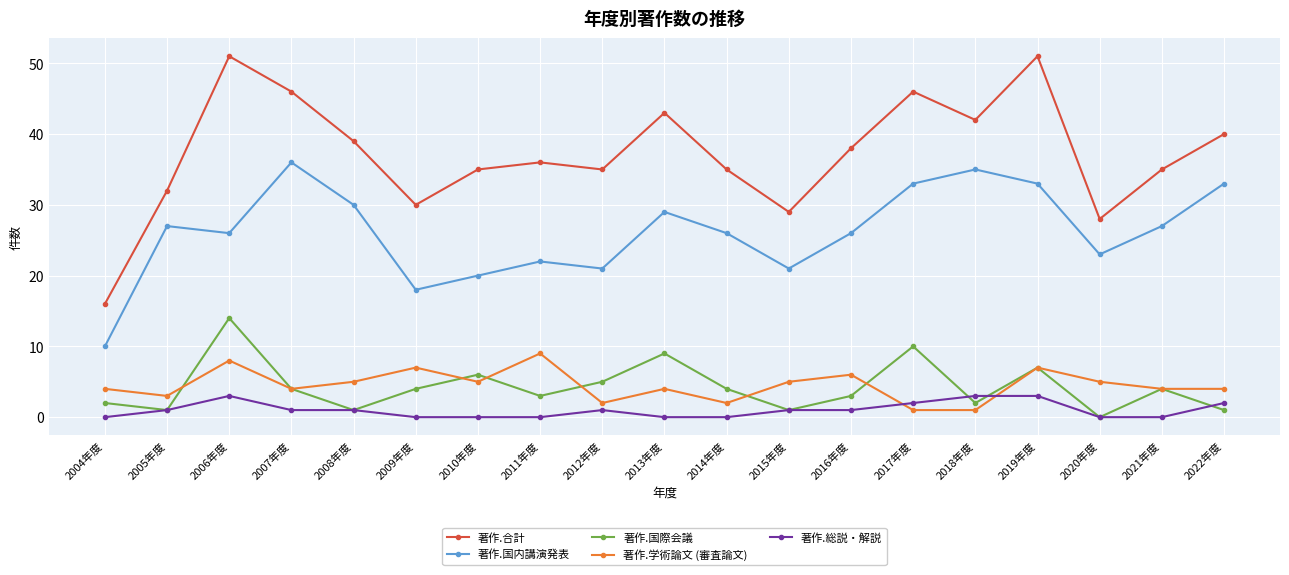

The value of 著作.国内講演発表 at 2010年度 is 20. True or false?

True